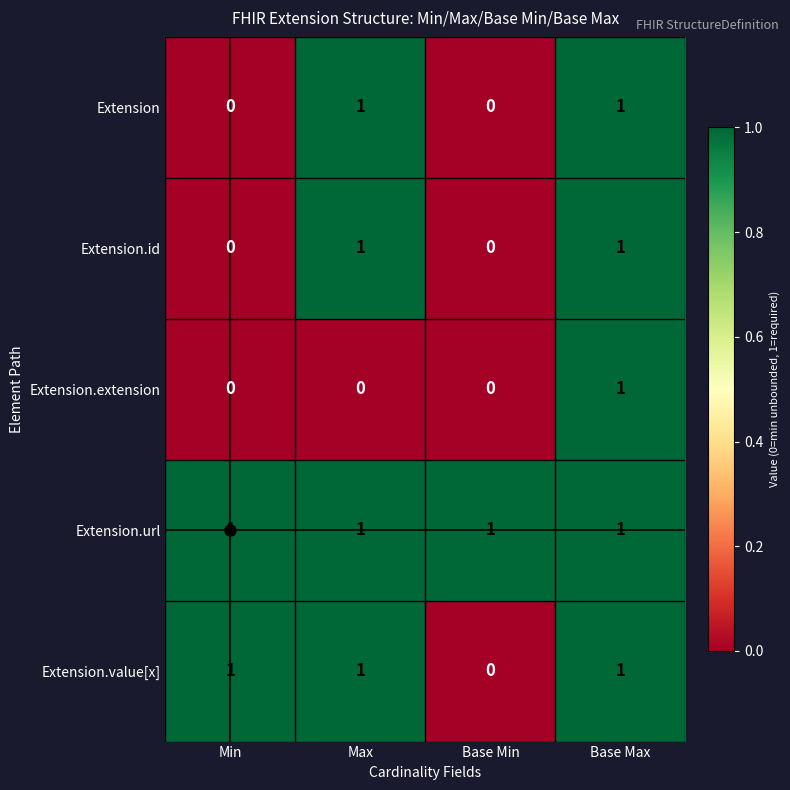

Which series has the largest total across all categories?

Extension.url